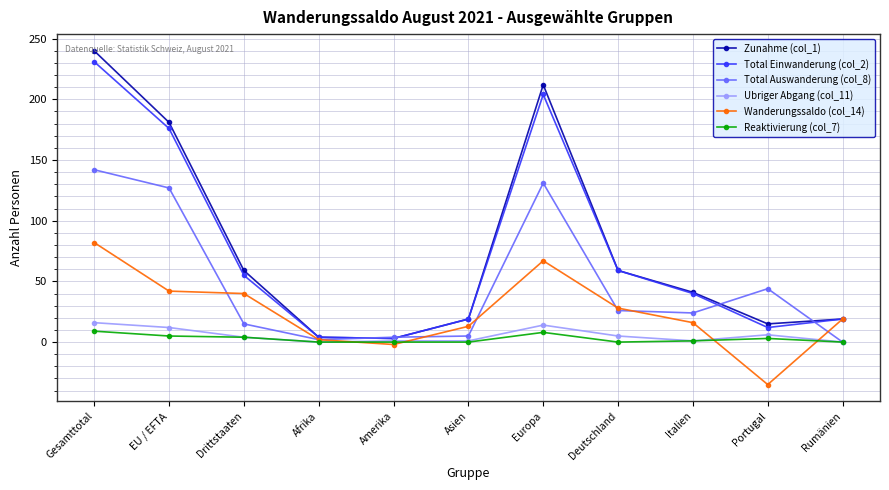

True or false: Reaktivierung (col_7) has a value of 0 at Amerika.

True